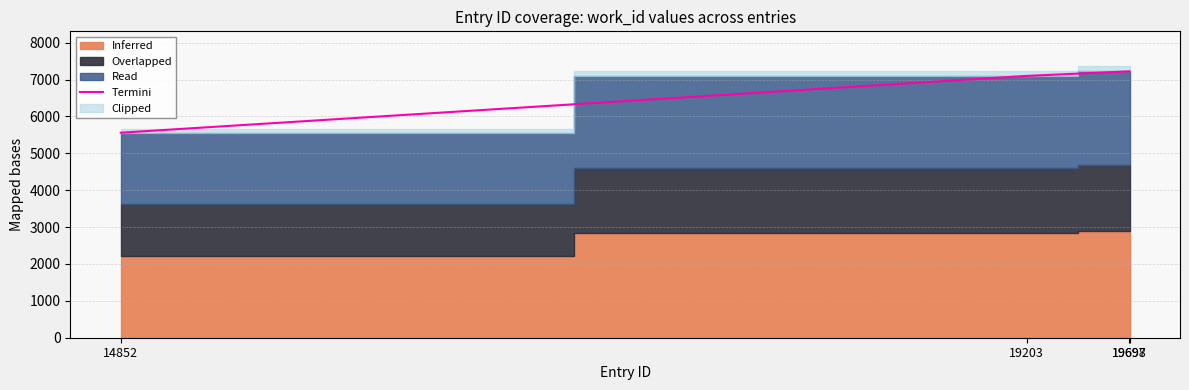

How many lines are shown in the chart?

1